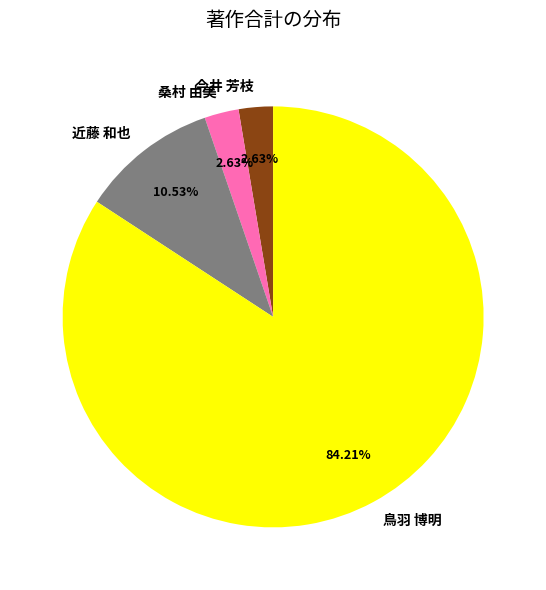

Which slice is the largest?

鳥羽 博明